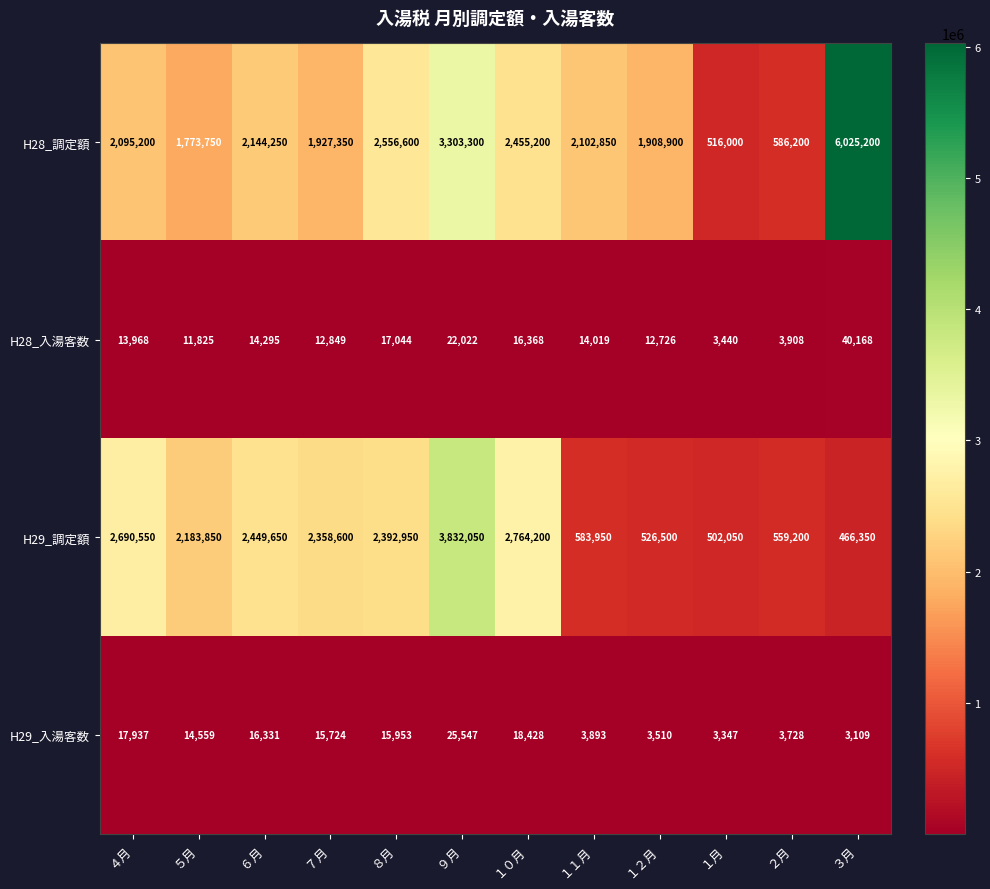

How many values in the H29_入湯客数 series are below 15724?

6